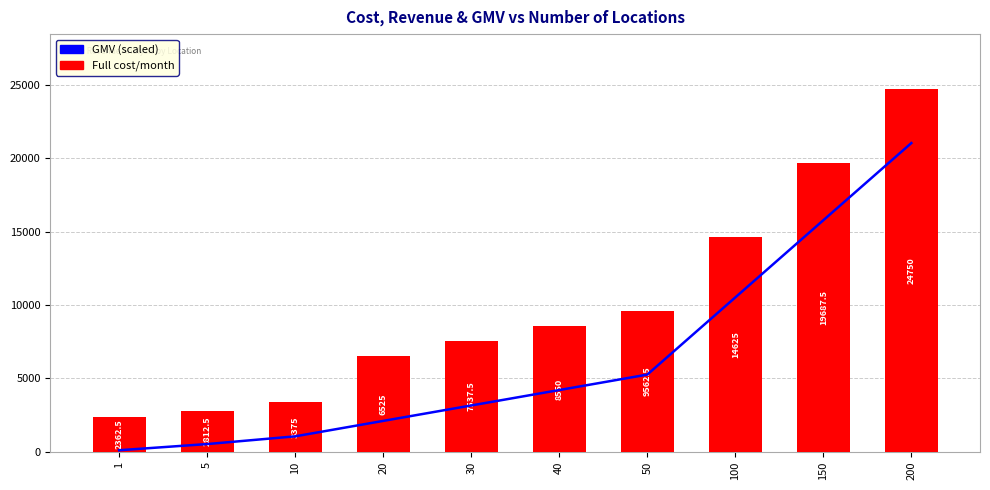

Rank the series by their maximum value, from highest to lowest.

Full cost/month, GMV (scaled)